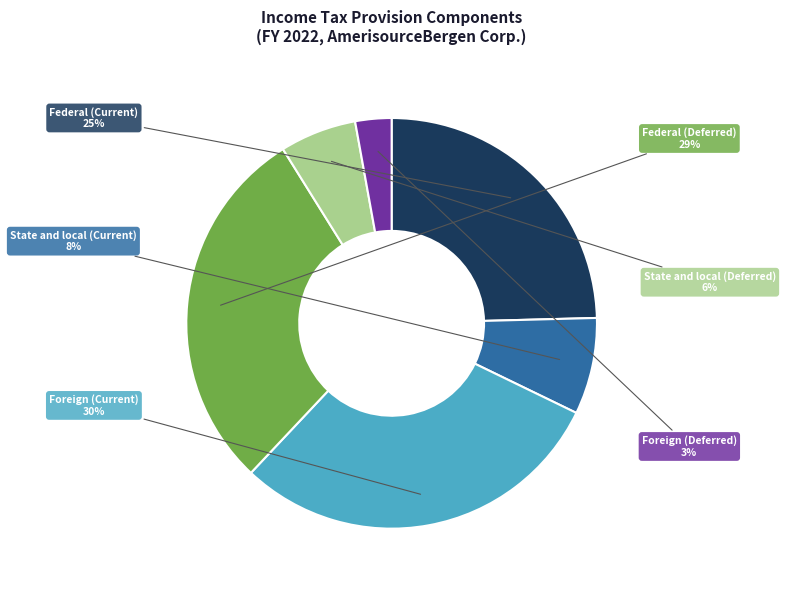

How many segments does this pie chart have?

6